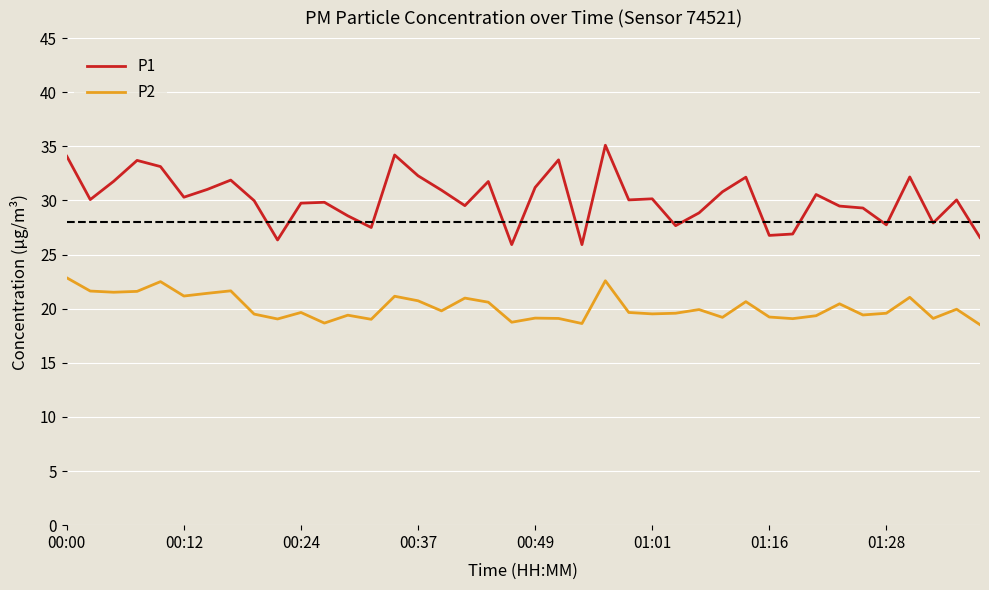

Which series has the widest spread of values?

P1